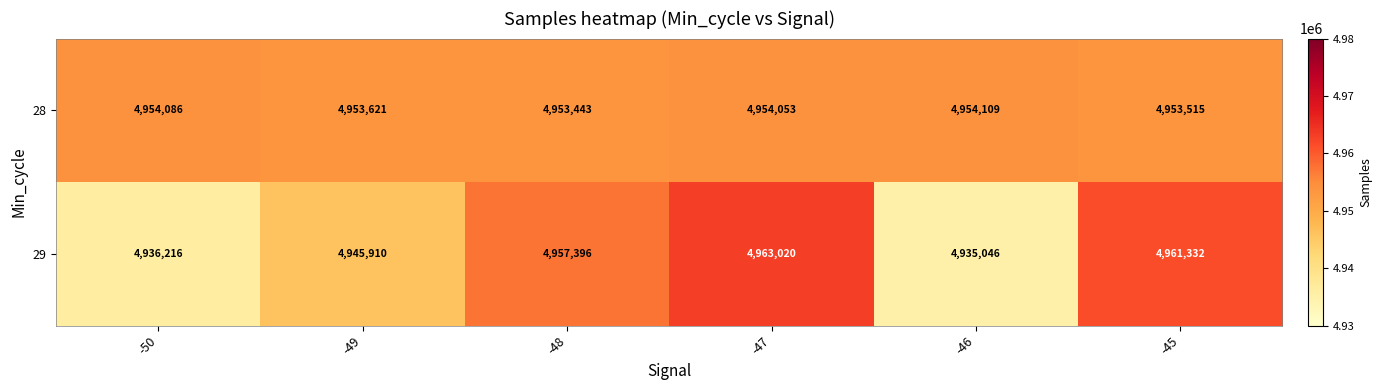

Which category has the highest value across all series?

-47